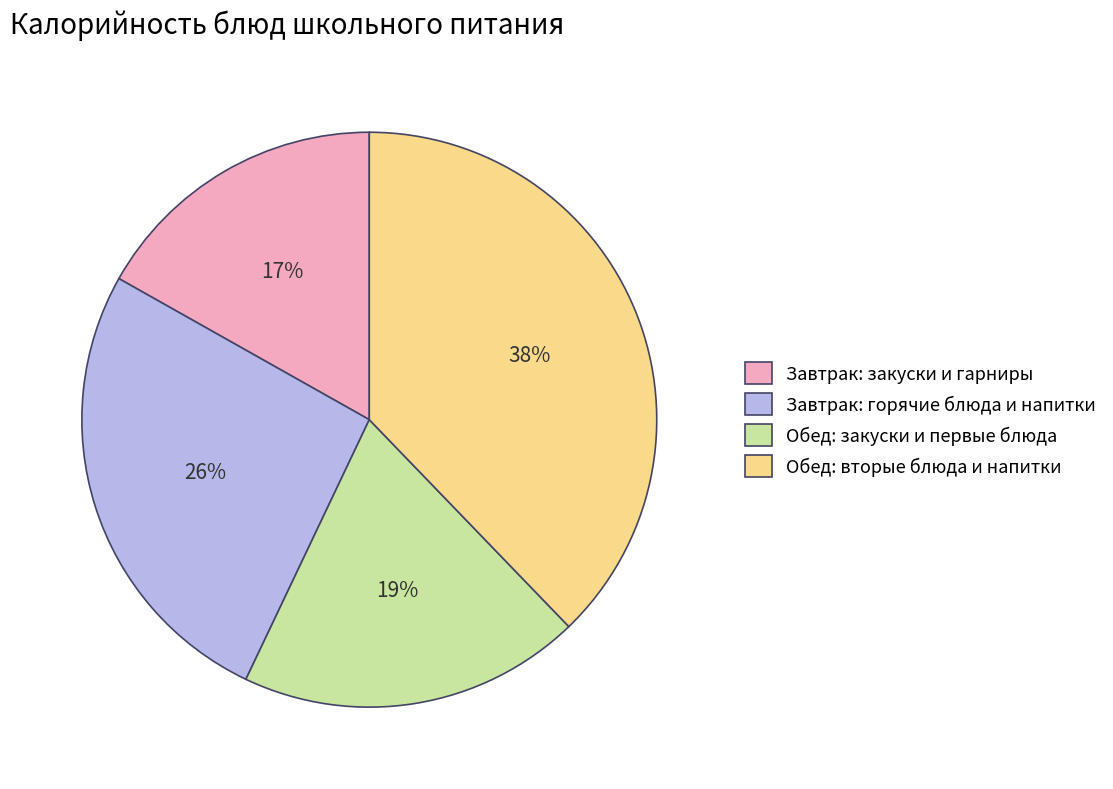

Which has a higher value, Завтрак: закуски и гарниры or Завтрак: горячие блюда и напитки?

Завтрак: горячие блюда и напитки